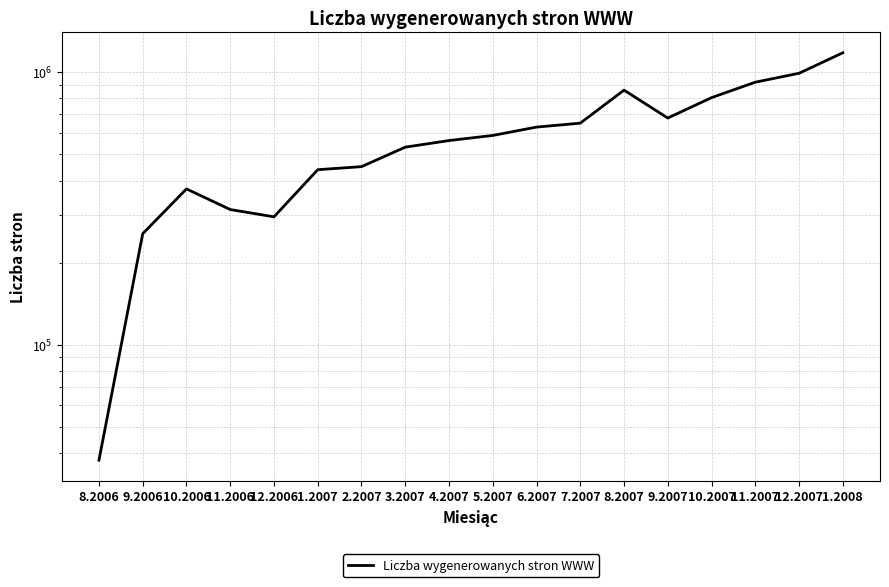

Reading right to left, list all the values displayed in this chart.

1.2008=1176734	12.2007=989828	11.2007=917990	10.2007=805797	9.2007=678267	8.2007=858539	7.2007=649547	6.2007=628332	5.2007=585488	4.2007=560825	3.2007=530429	2.2007=449946	1.2007=438498	12.2006=294585	11.2006=313228	10.2006=372869	9.2006=255371	8.2006=37745